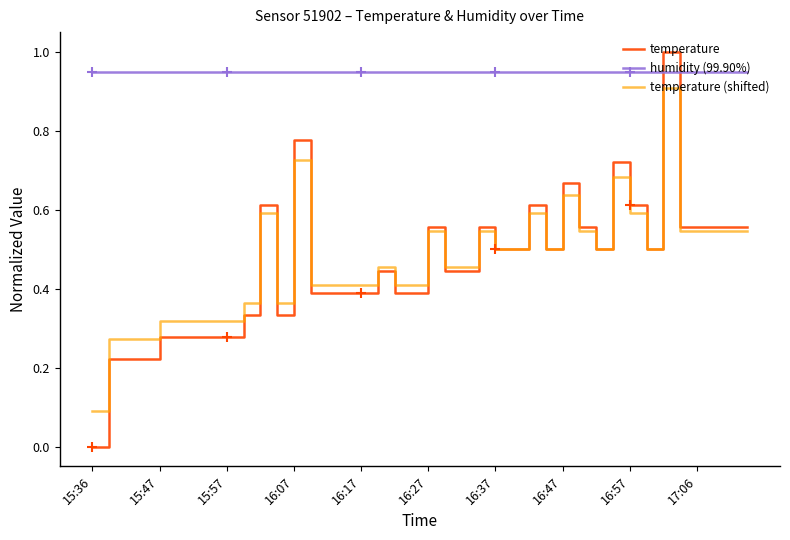

True or false: humidity (99.90%) and temperature (shifted) cross at least once.

False